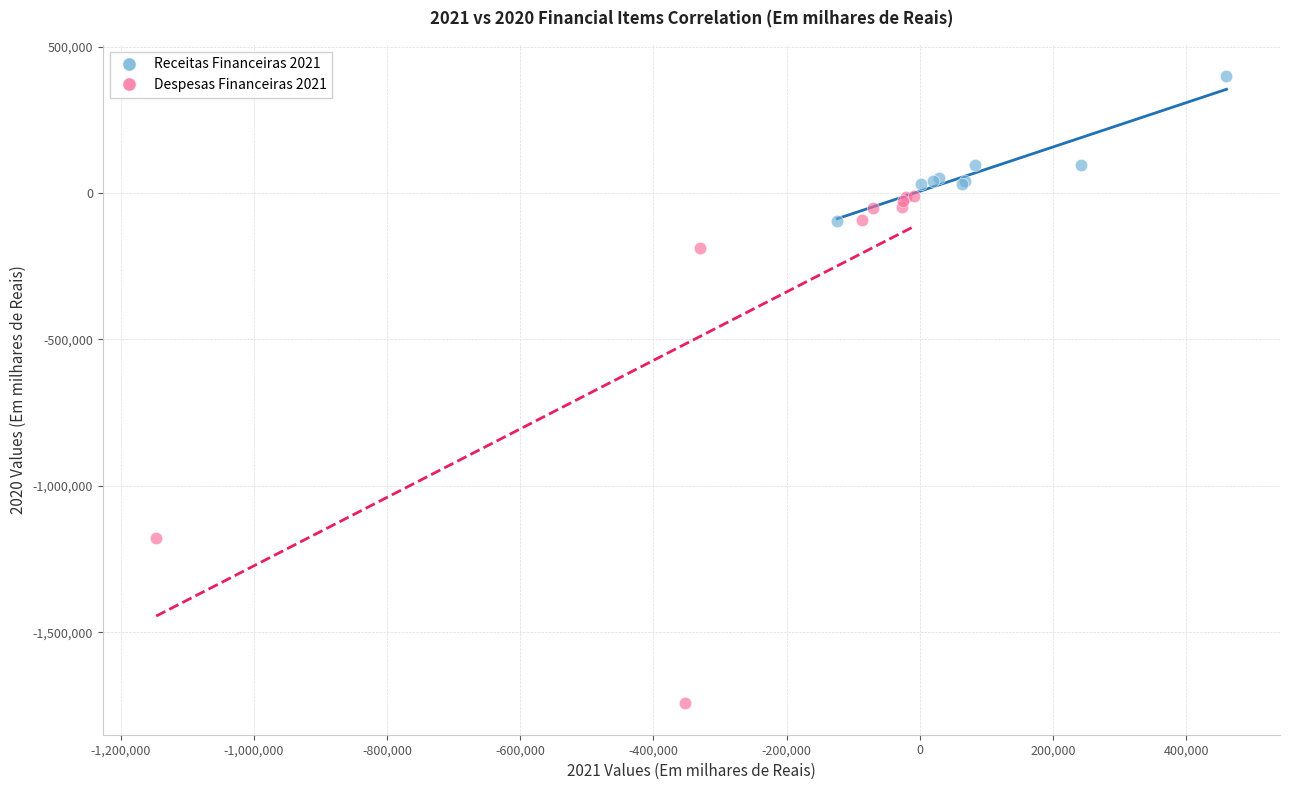

Which series has the widest spread of Y values?

Despesas Financeiras 2021